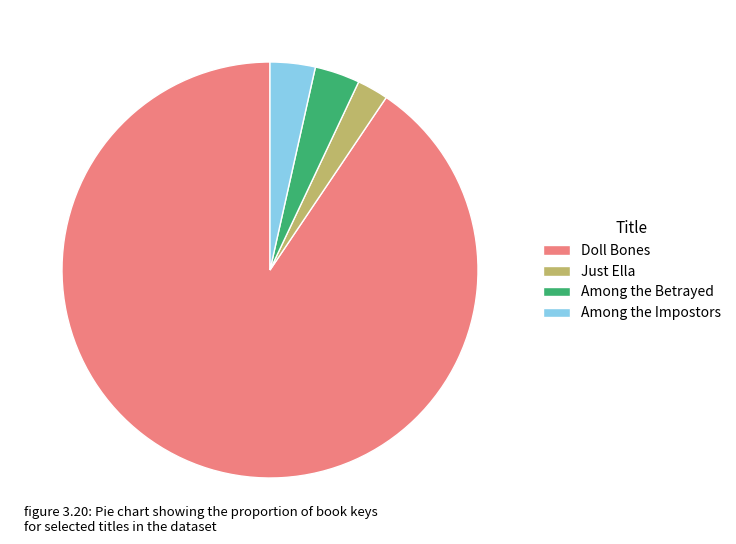

What is the majority slice?

Doll Bones